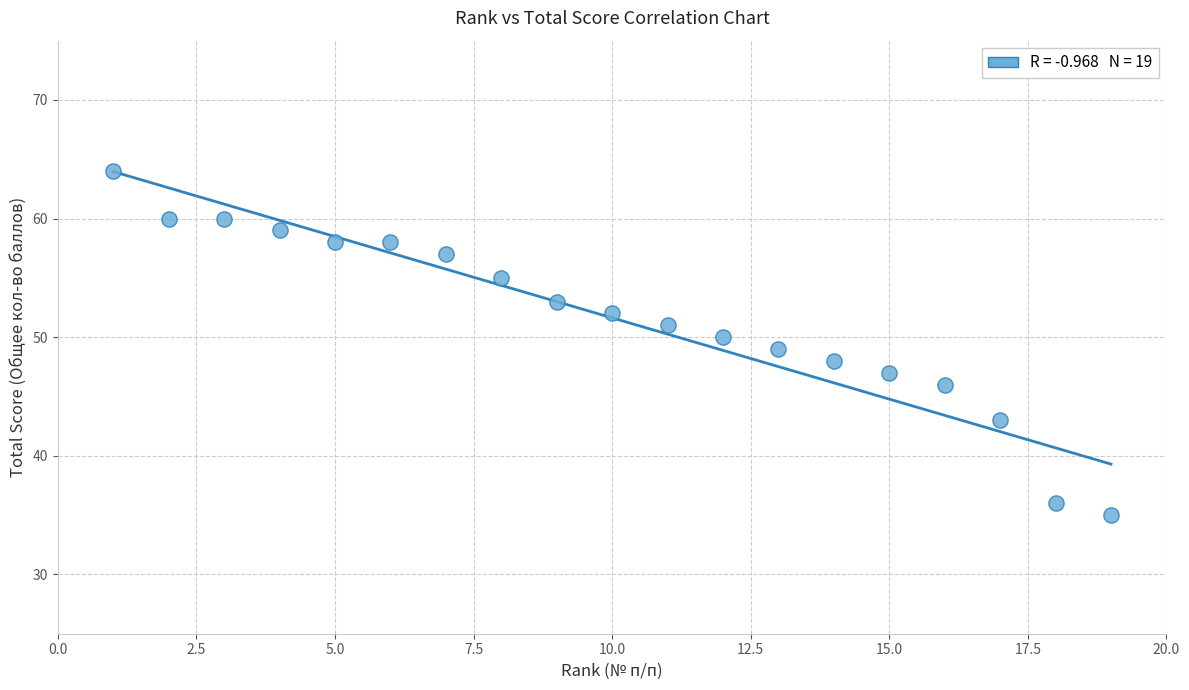

What is the range of Y values (max minus min)?

29